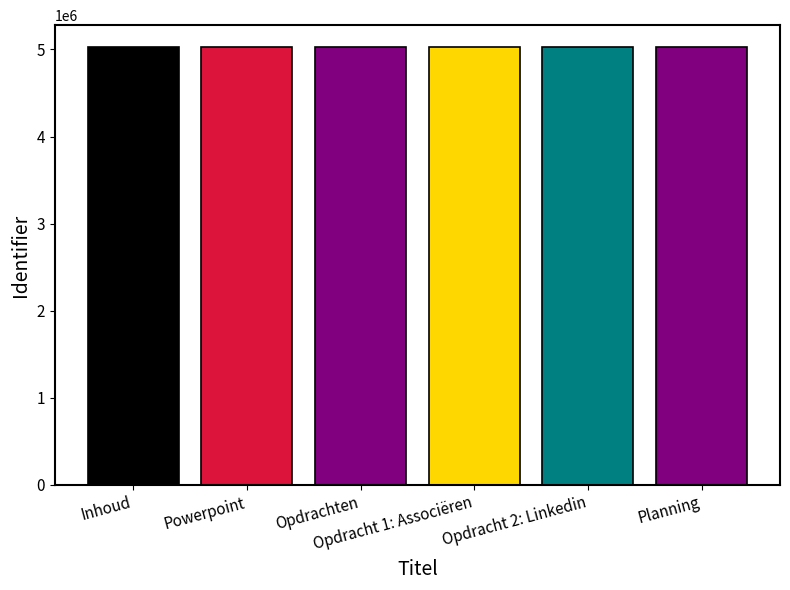

What position from the right is Opdracht 2: Linkedin?

2